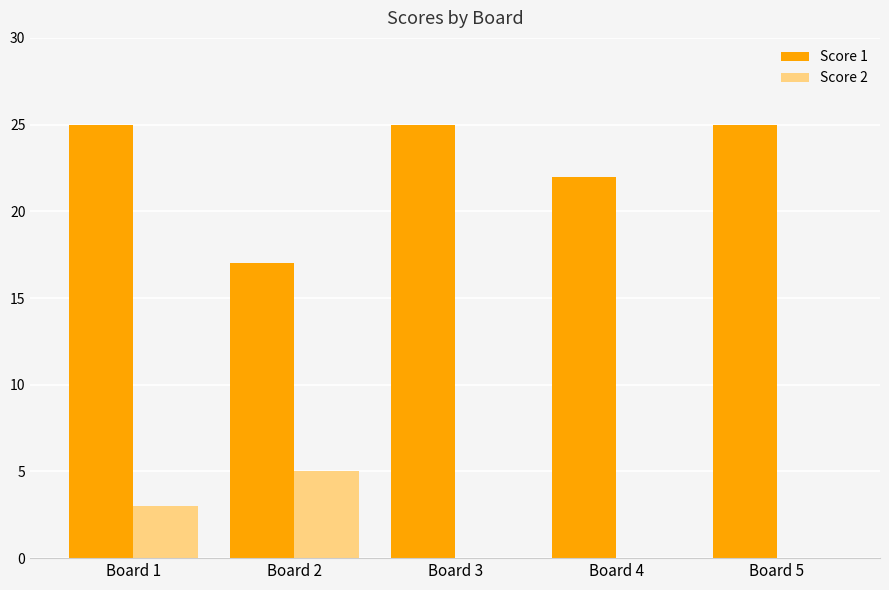

What is the sum of the Score 1 values at Board 3 and Board 4?

47